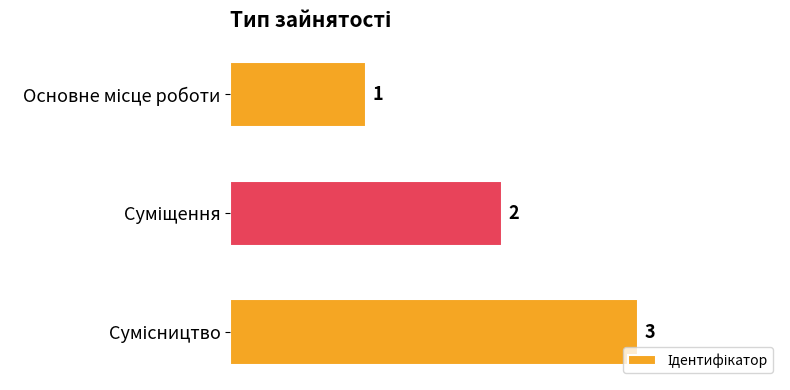

Count the values in the range 1 to 3.

3